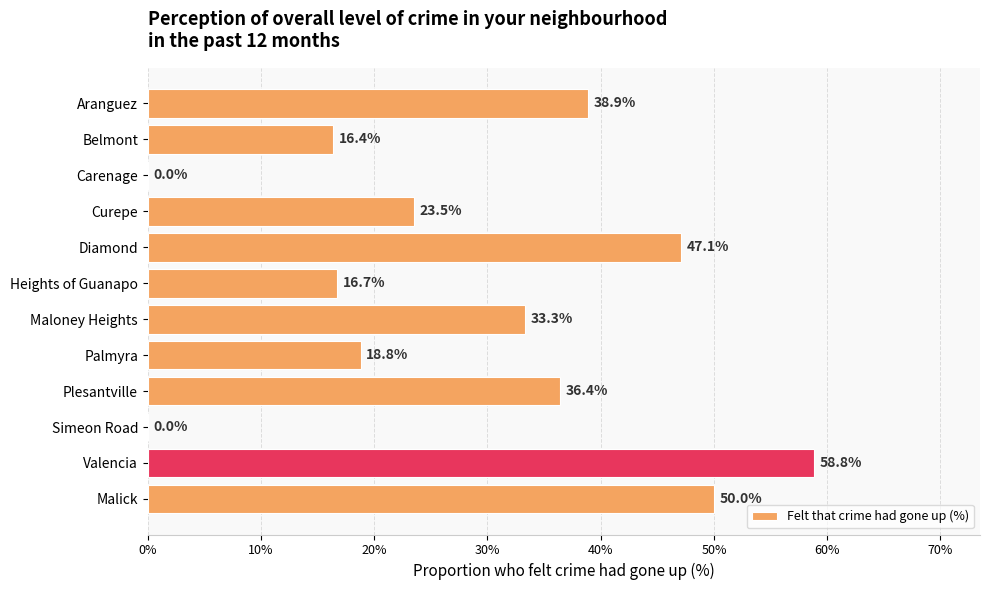

Does the chart contain stacked bars?

No